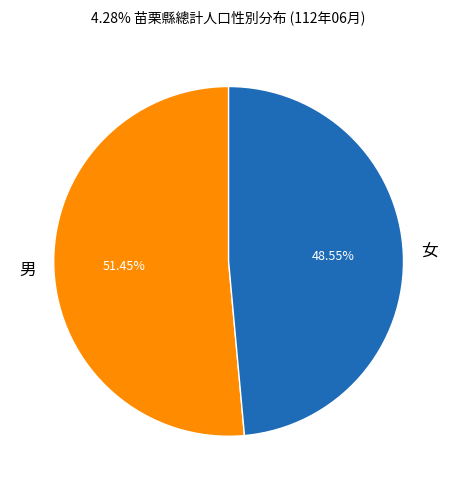

Between 男 and 女, which is larger?

男